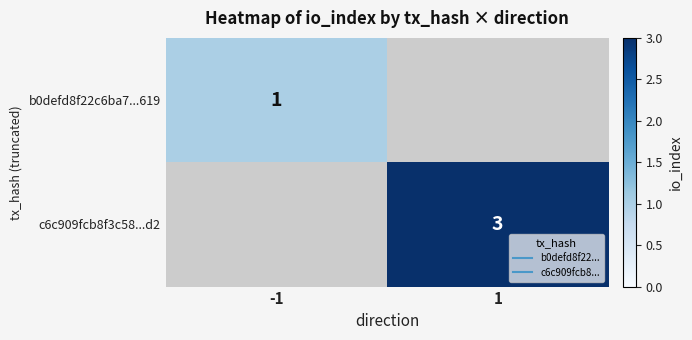

Which category has the highest value in the b0defd8f22c6ba7...619 series?

-1